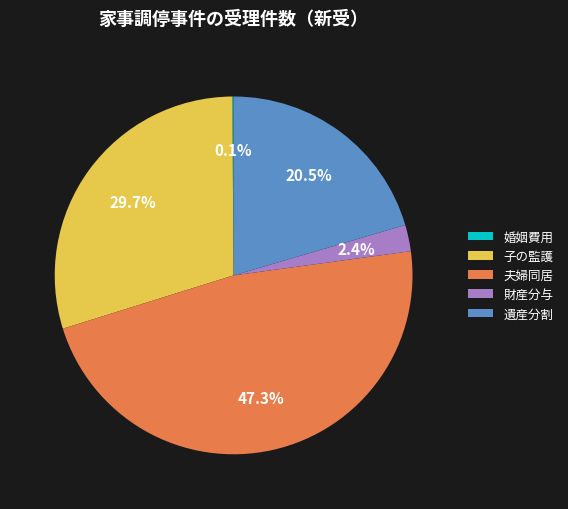

What is the ratio of the value at 遺産分割 to the value at 夫婦同居?

0.4